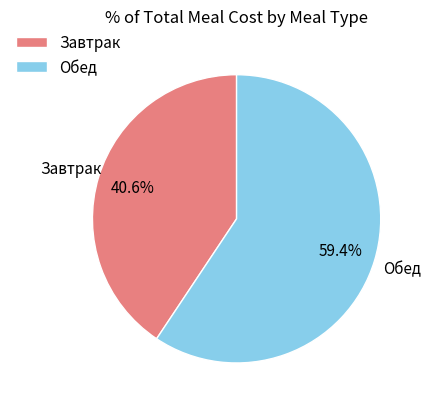

How many slices are in this pie chart?

2